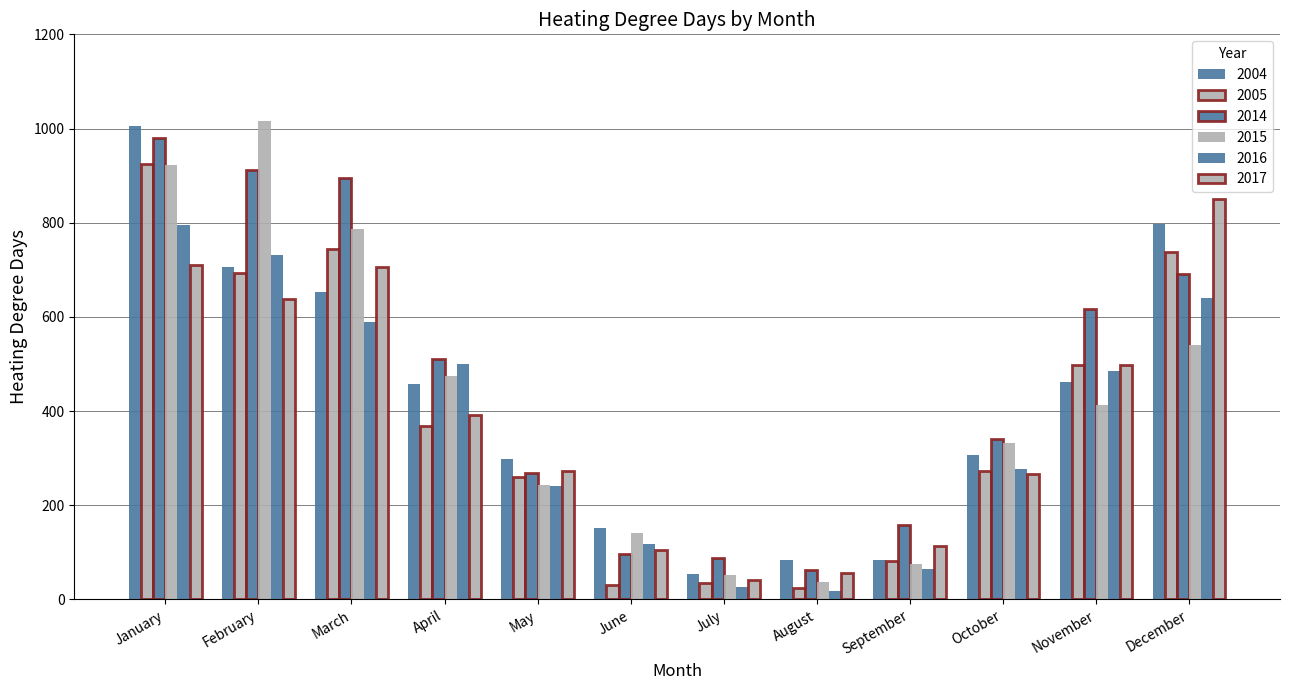

How many series are shown in this chart?

6